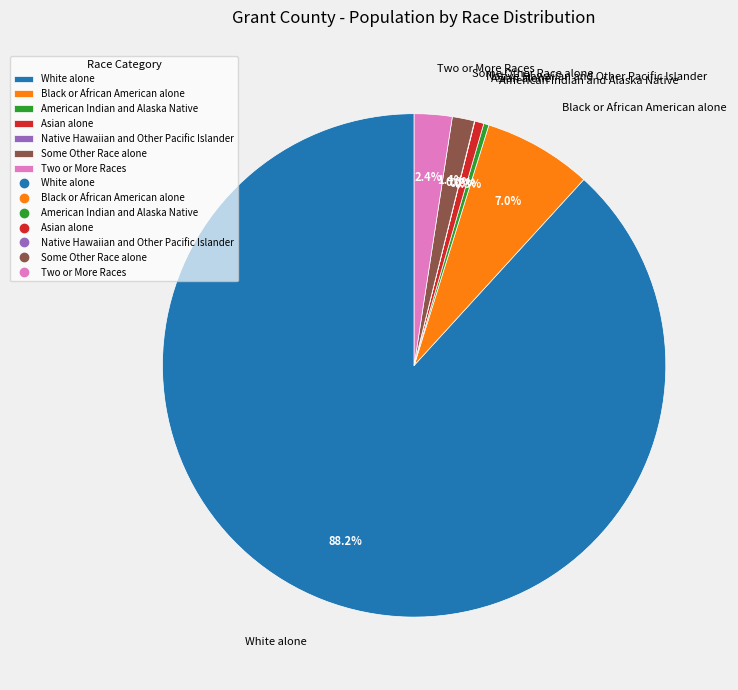

Is the sum of White alone and American Indian and Alaska Native greater than half?

Yes